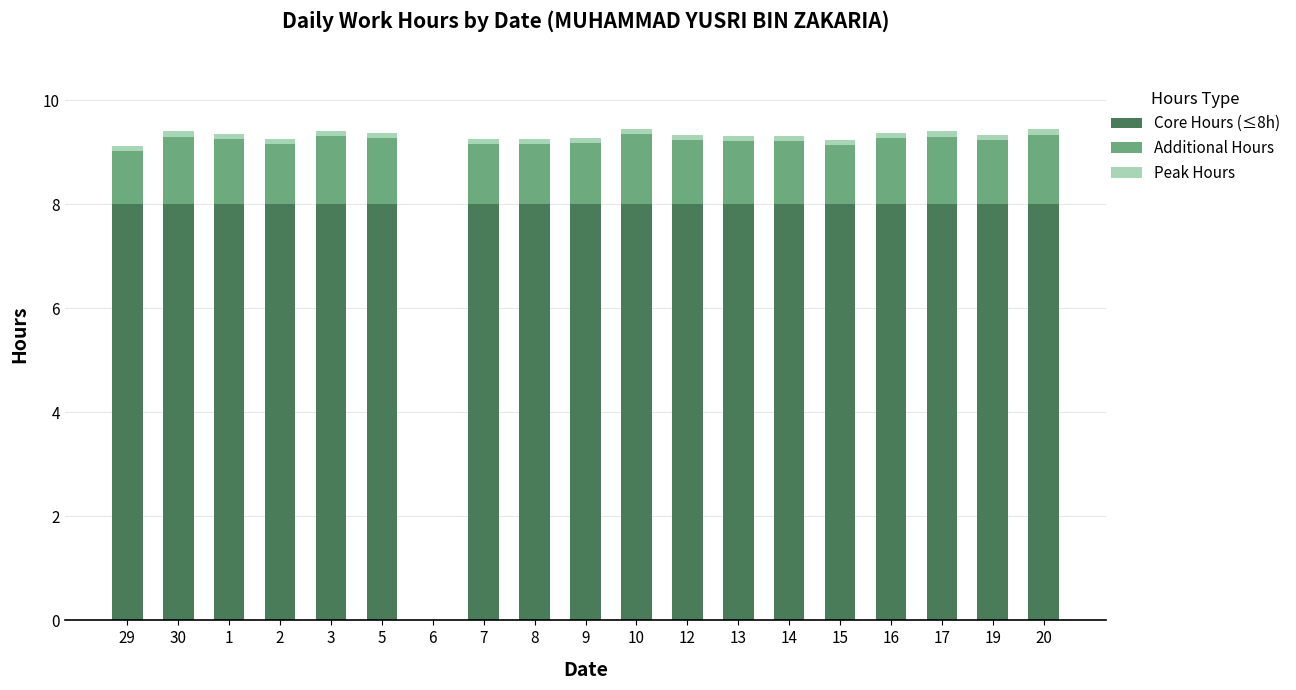

Are the bars grouped side by side (vs. stacked)?

No